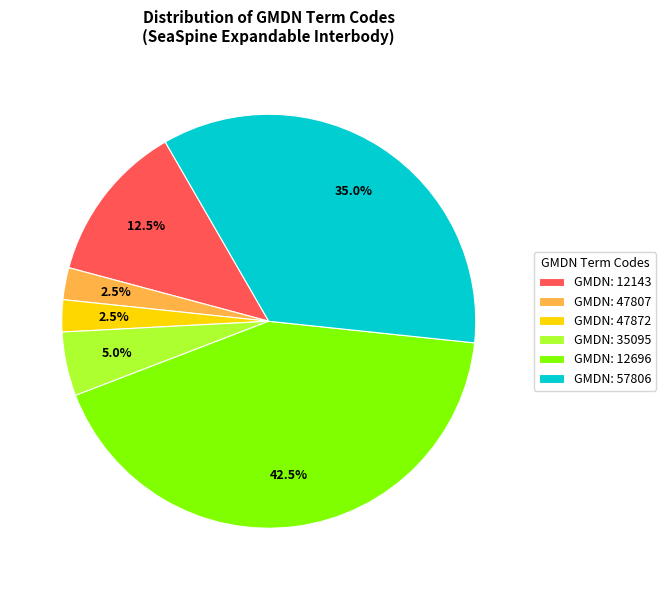

Combined, what portion of the pie is GMDN: 57806 and GMDN: 12696?

77.5%